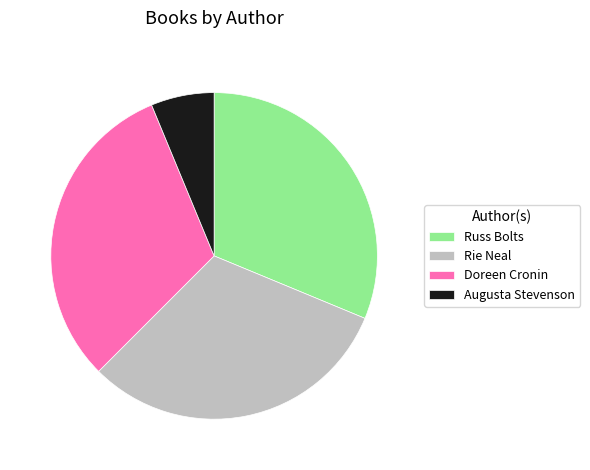

Count the number of slices in the pie.

4